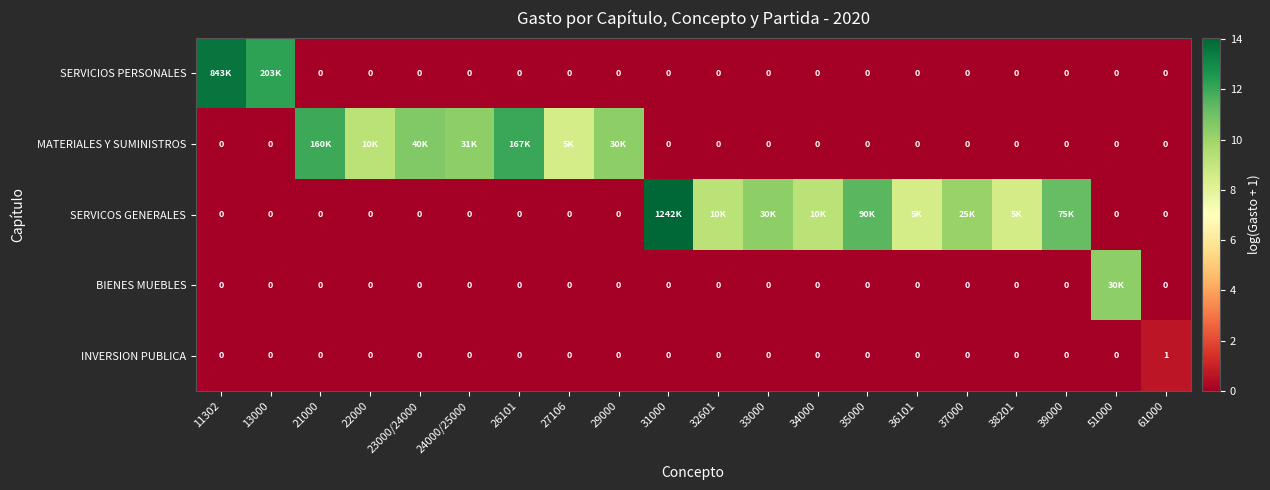

Rank the categories by MATERIALES Y SUMINISTROS value from lowest to highest.

11302, 13000, 31000, 32601, 33000, 34000, 35000, 36101, 37000, 38201, 39000, 51000, 61000, 27106, 22000, 29000, 24000/25000, 23000/24000, 21000, 26101